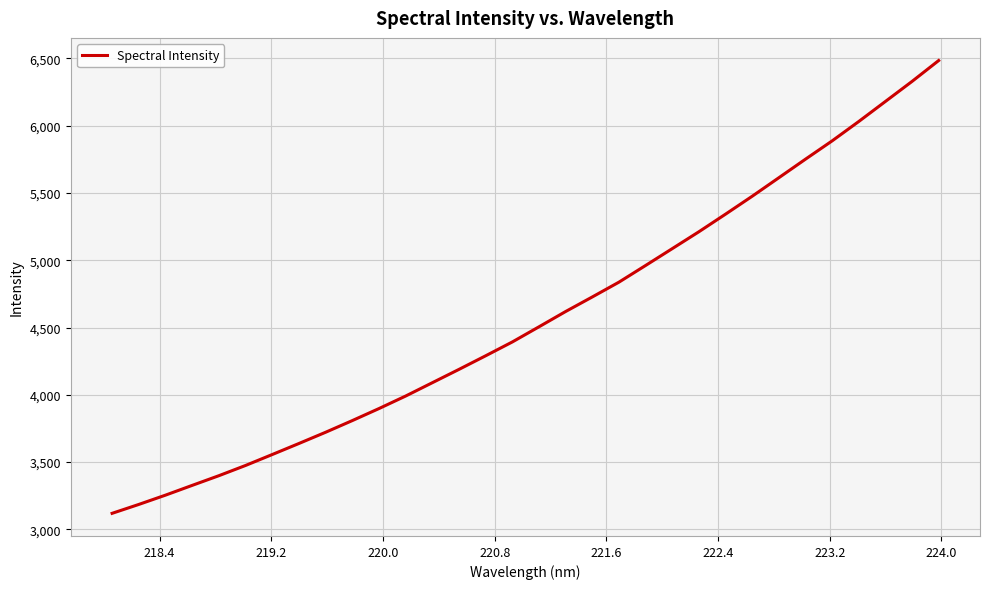

Reading right to left, transcribe all the data shown in this chart.

6483.7	6328.6	6179.6	6030.9	5886.8	5751.0	5613.0	5475.6	5342.5	5211.8	5086.4	4961.2	4837.2	4727.3	4619.1	4505.5	4392.9	4290.2	4189.2	4090.1	3991.1	3898.0	3808.7	3722.0	3638.5	3556.5	3475.3	3399.2	3327.3	3254.8	3185.7	3119.7